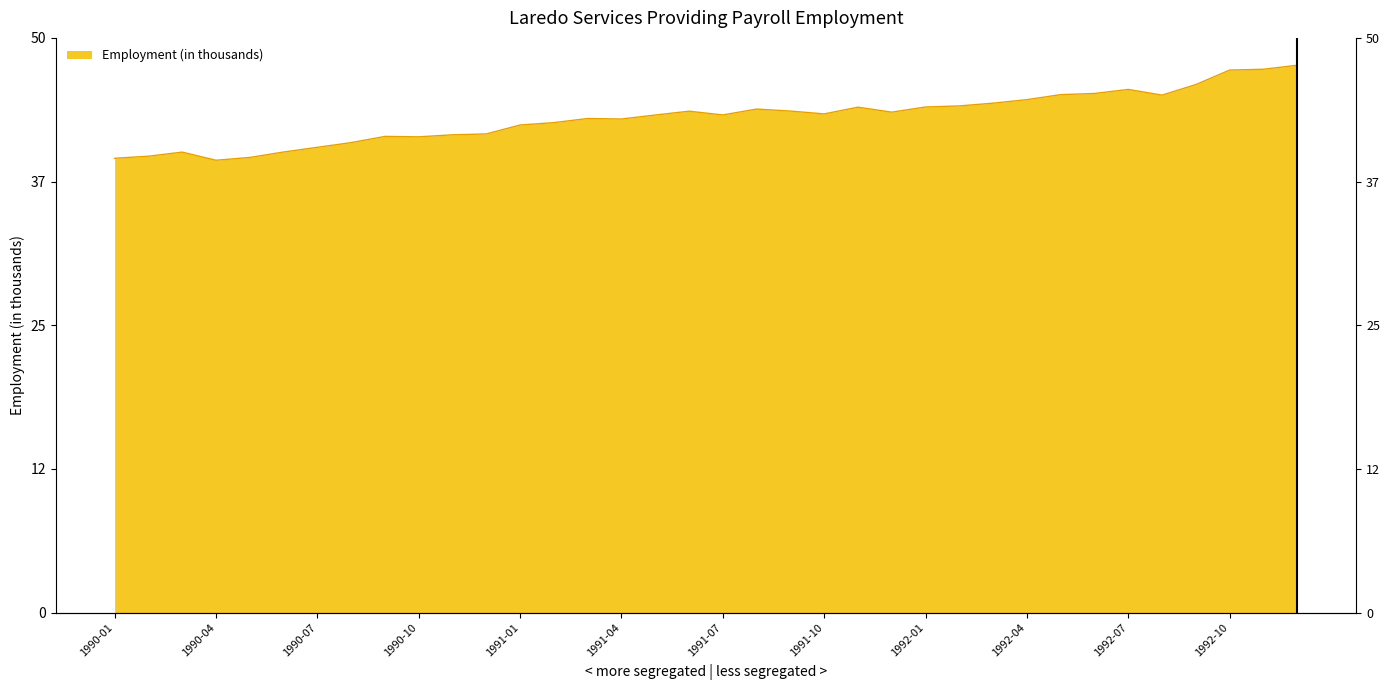

Where is the first local minimum?

1990-04